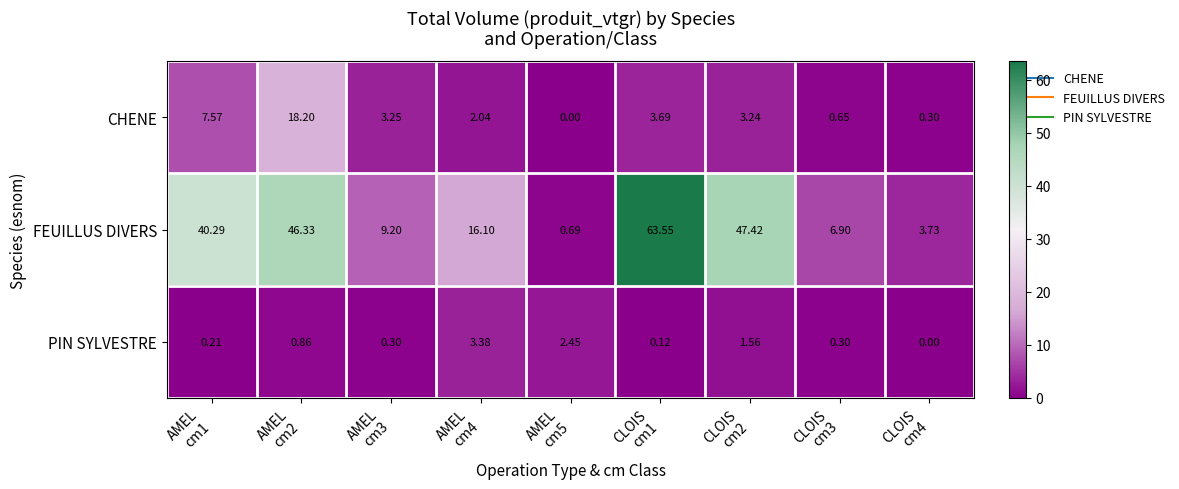

At CLOIS
cm3, list the series in order from smallest to largest.

PIN SYLVESTRE, CHENE, FEUILLUS DIVERS